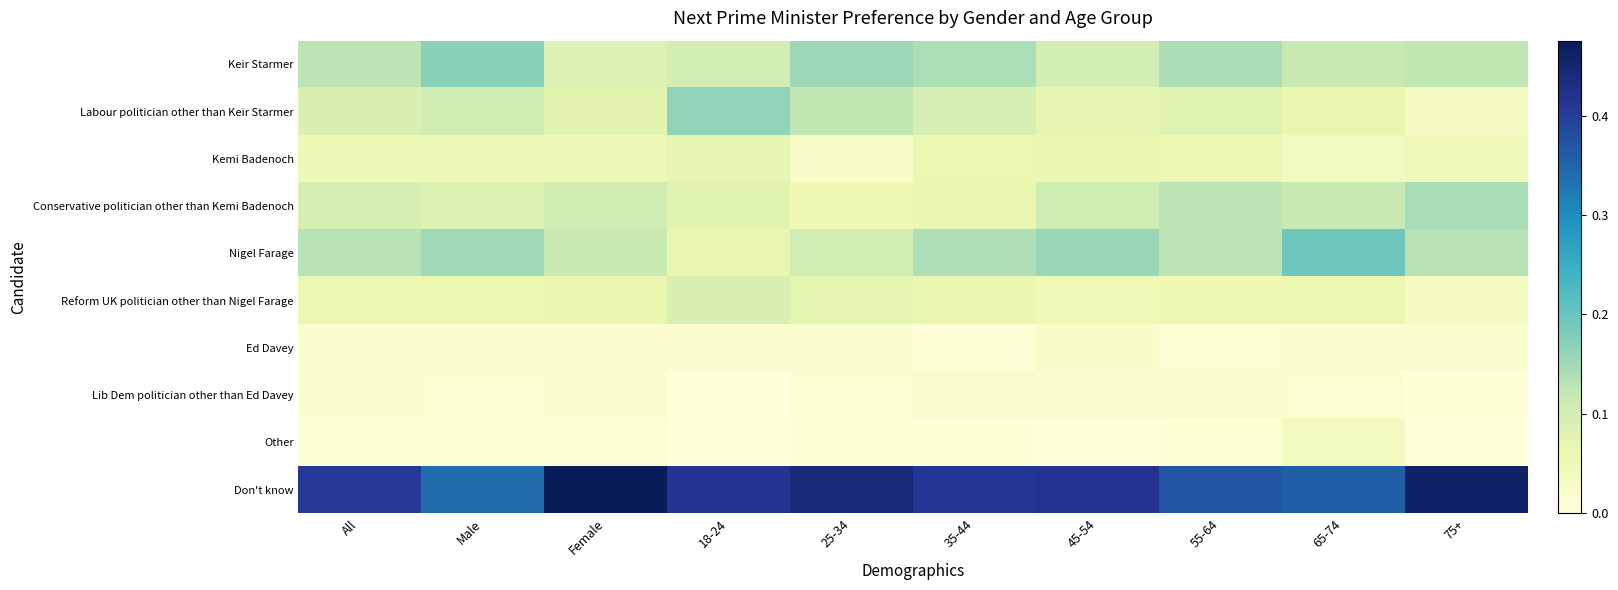

Rank the series at 55-64 from highest to lowest value.

Don't know, Keir Starmer, Nigel Farage, Conservative politician other than Kemi Badenoch, Labour politician other than Keir Starmer, Kemi Badenoch, Reform UK politician other than Nigel Farage, Lib Dem politician other than Ed Davey, Ed Davey, Other